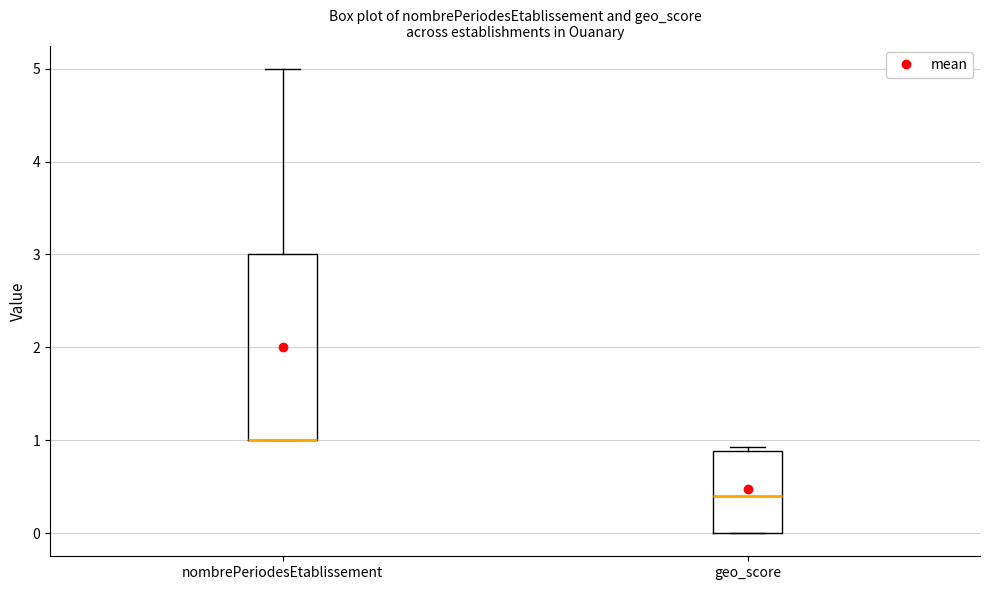

Comparing the boxes themselves (not the whiskers), which one is the tallest?

nombrePeriodesEtablissement